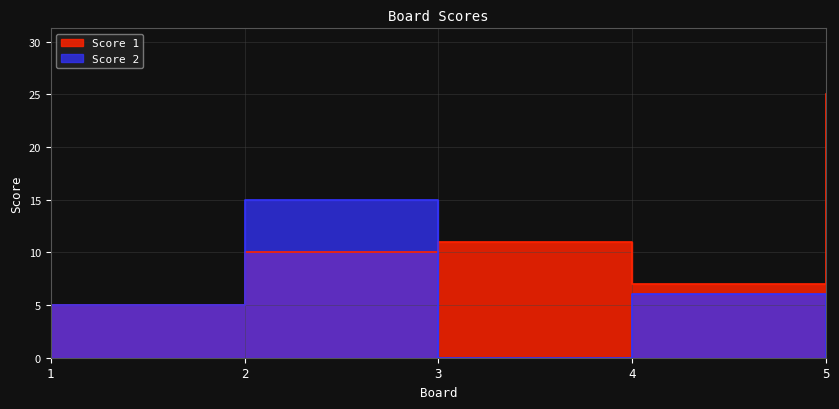

Rank the series by their maximum value, from lowest to highest.

Score 2, Score 1